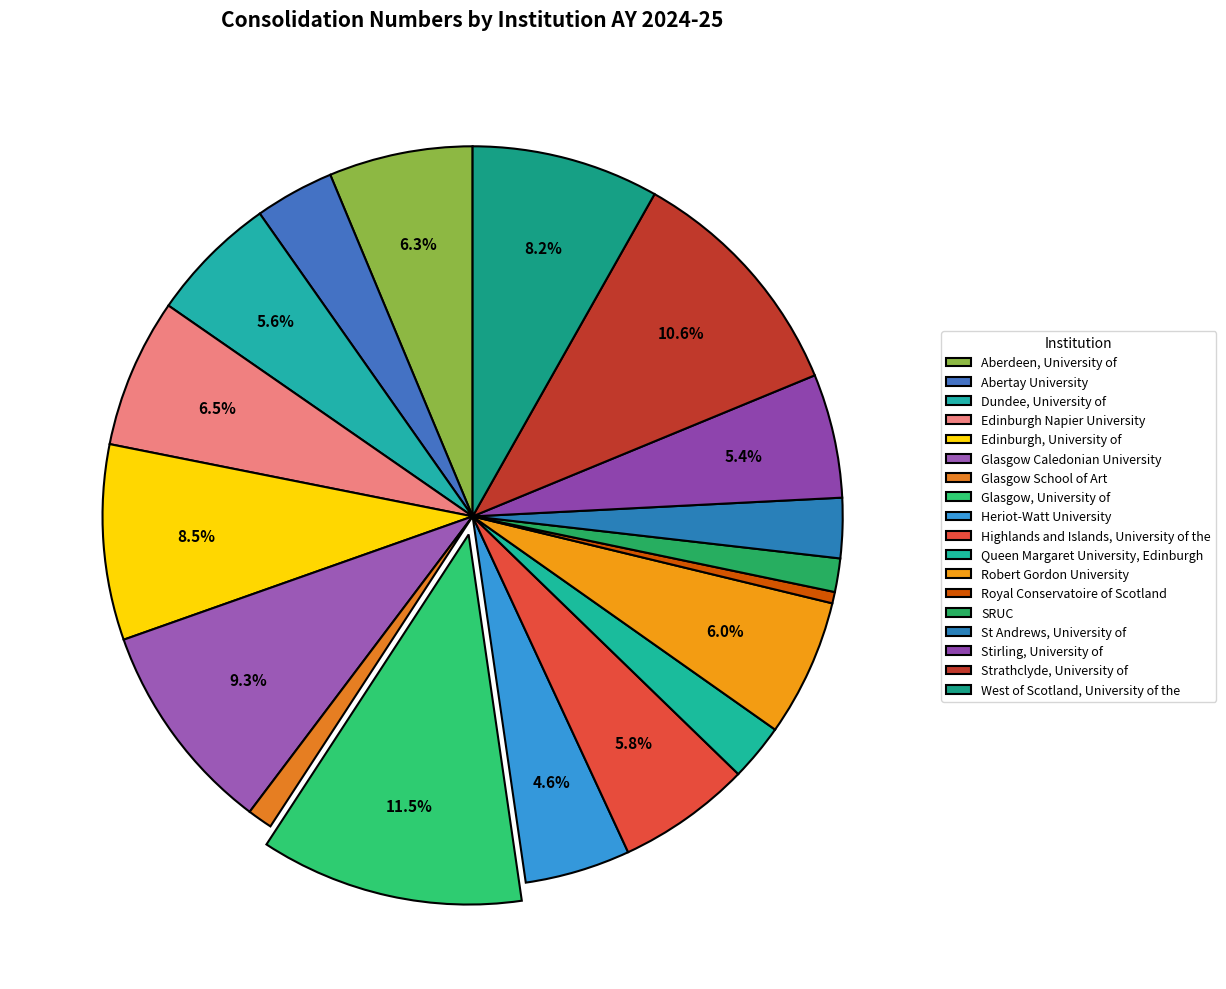

Which category has the biggest portion of the pie?

Glasgow, University of